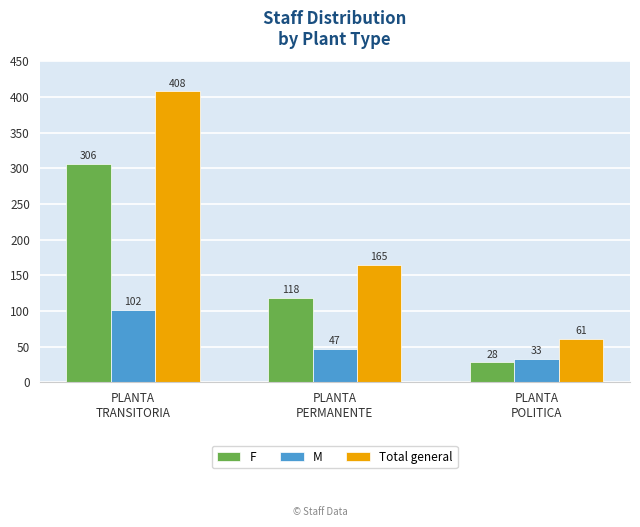

Reading left to right, transcribe all the data shown in this chart.

F: 306	118	28
M: 102	47	33
Total general: 408	165	61